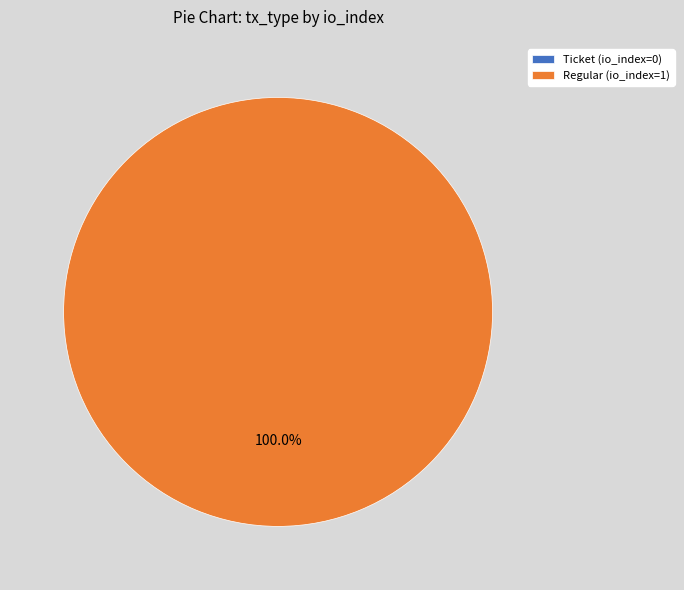

To the nearest percent, what percentage of the pie is Regular (io_index=1)?

100%